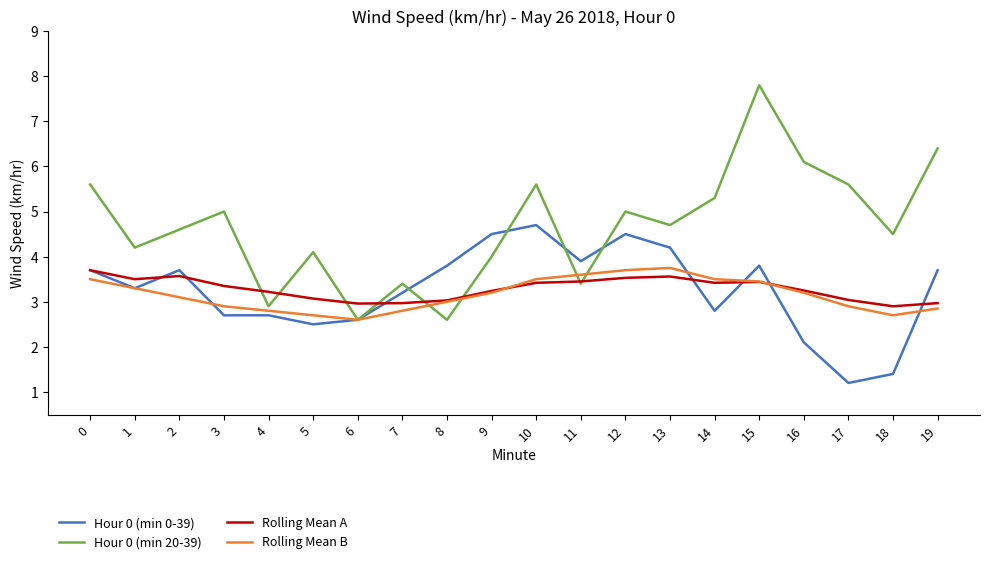

Is the value of Hour 0 (min 20-39) at 1 greater than the value of Rolling Mean A at 10?

Yes